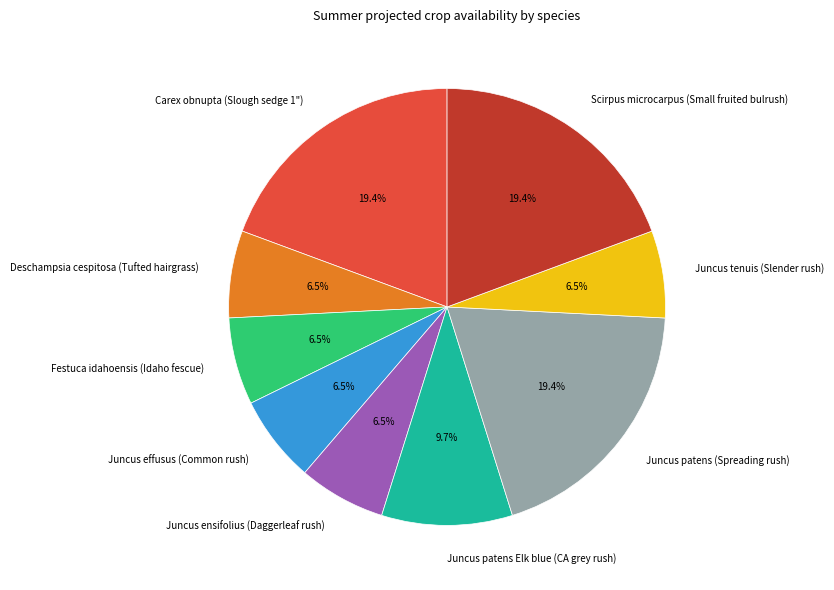

Does Juncus patens Elk blue (CA grey rush) represent more than half of the total?

No